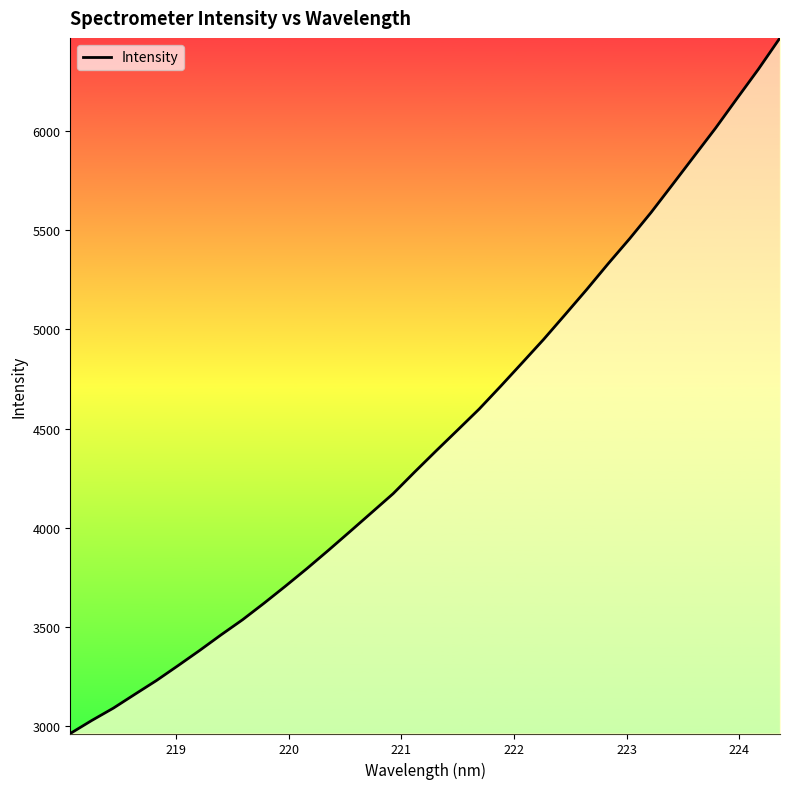

What is the difference between the maximum and minimum values?

3506.3